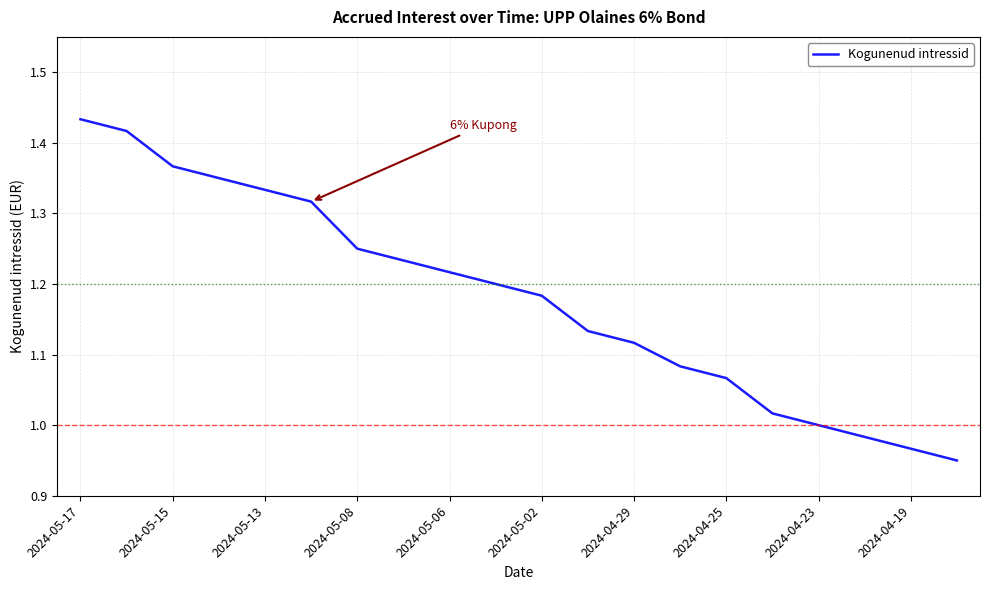

What is the difference between the maximum and minimum values?

0.5